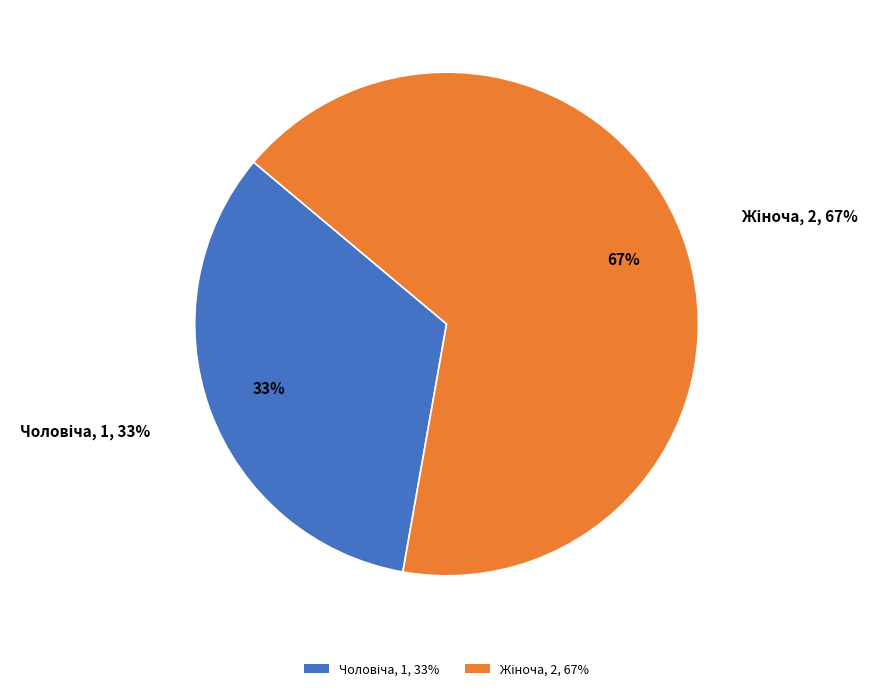

What is the change in value from Чоловіча to Жіноча?

+1